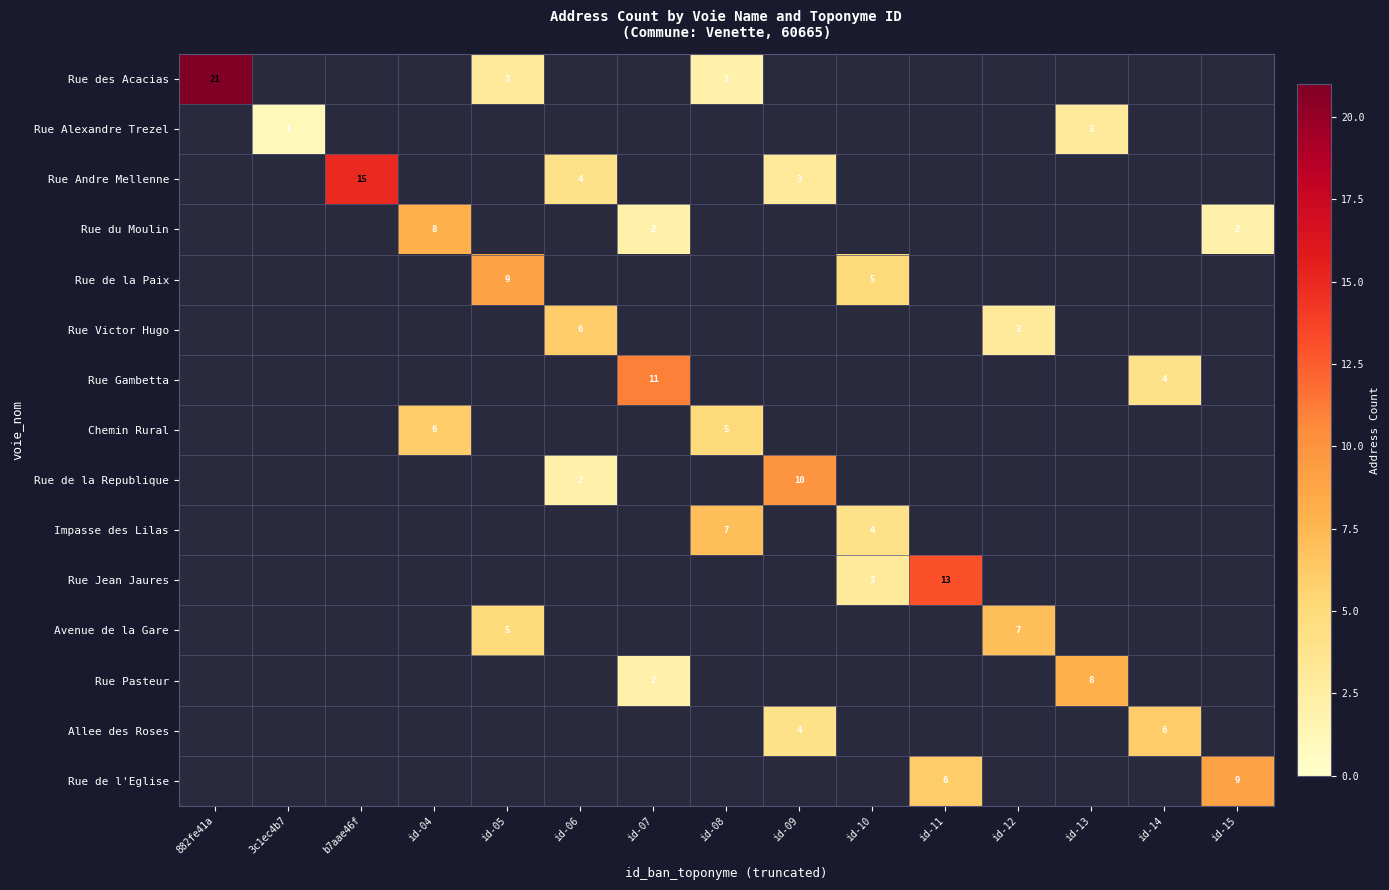

The value of Rue Jean Jaures at id-10 is 3. True or false?

True